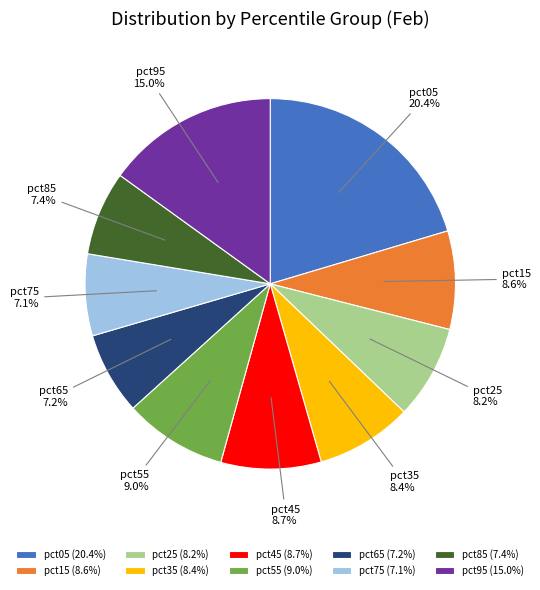

To the nearest percent, what portion does pct35 represent?

8%